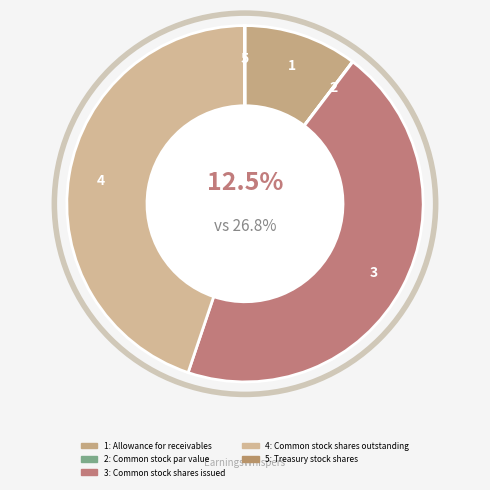

What is the change in value from Common stock par value to Treasury stock shares?

+0.5